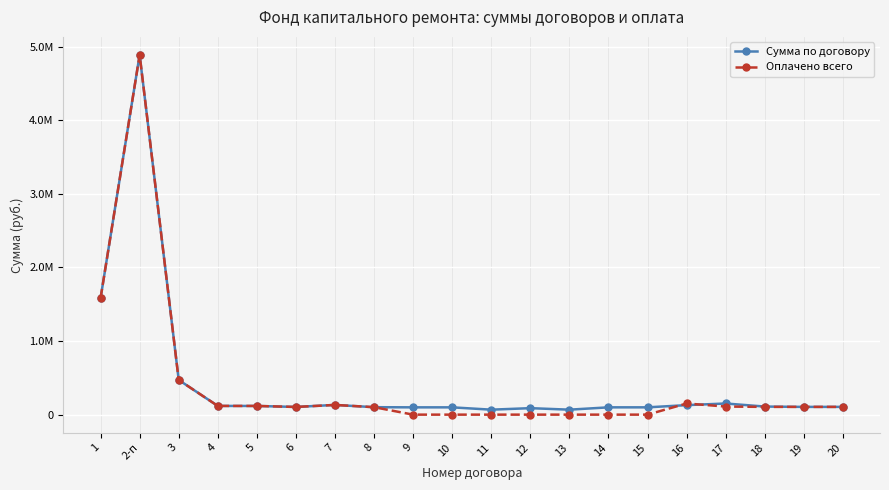

Which series has the widest spread of values?

Оплачено всего